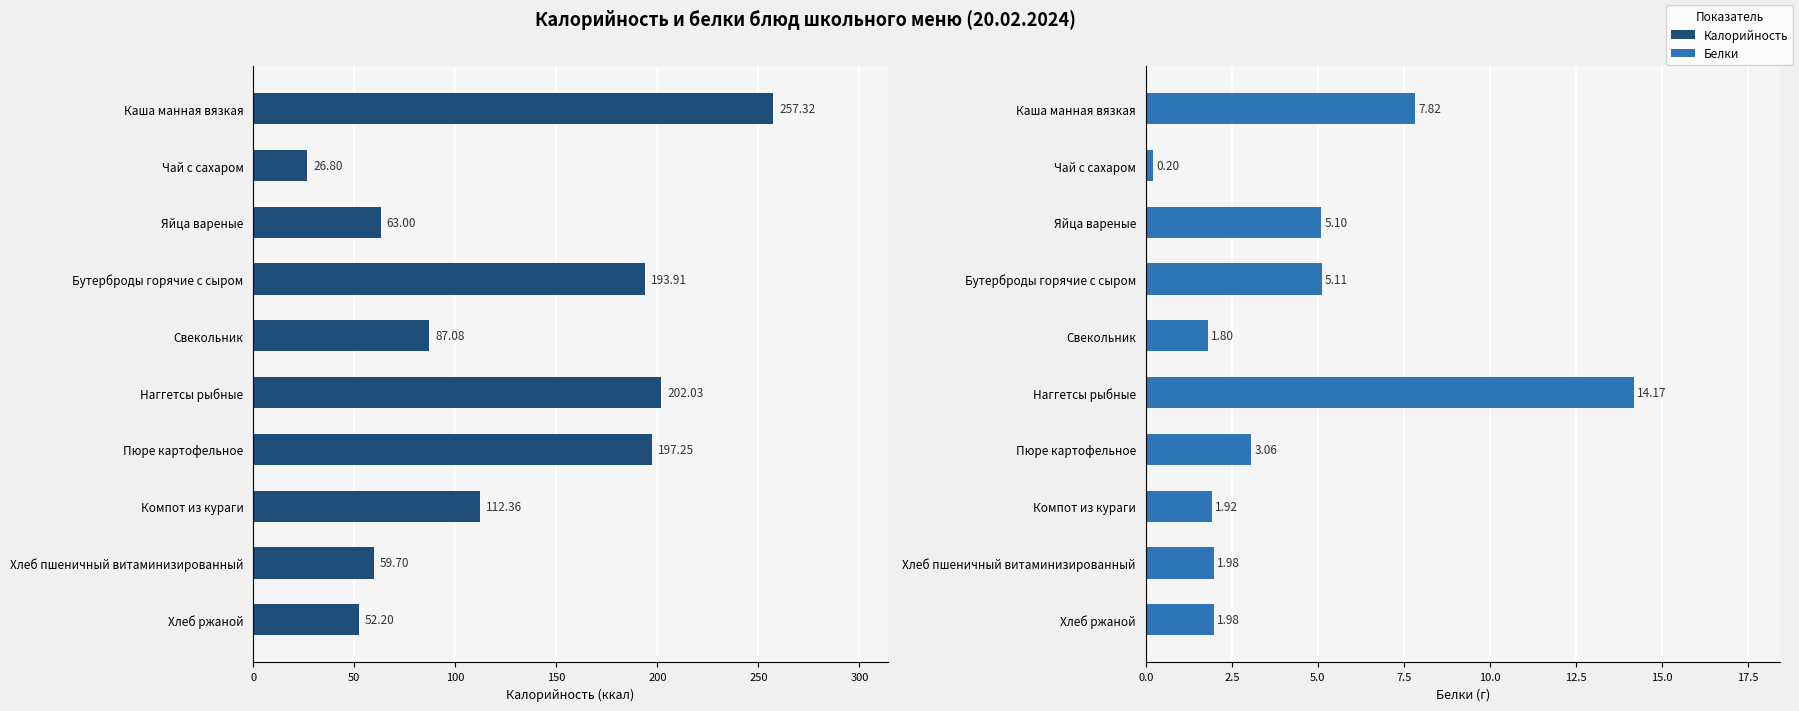

Rank the series by their maximum value, from highest to lowest.

Калорийность, Белки